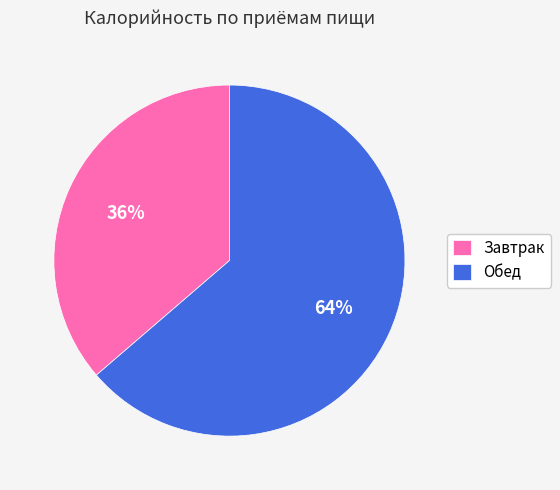

Which has a higher value, Обед or Завтрак?

Обед